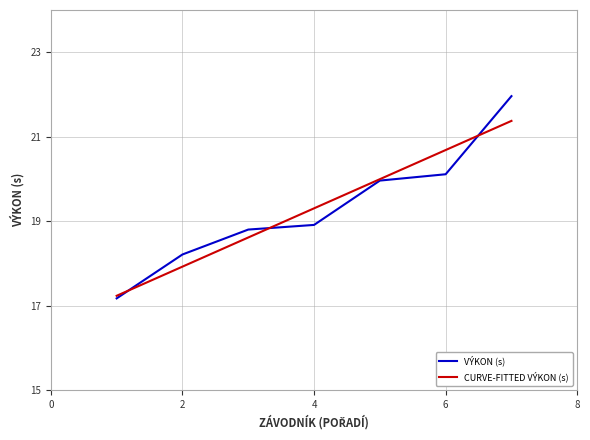

Reading right to left, what are all the values shown in this chart?

VÝKON (s): 22.0	20.1	20.0	18.9	18.8	18.2	17.2
CURVE-FITTED VÝKON (s): 21.4	20.7	20.0	19.3	18.6	17.9	17.2